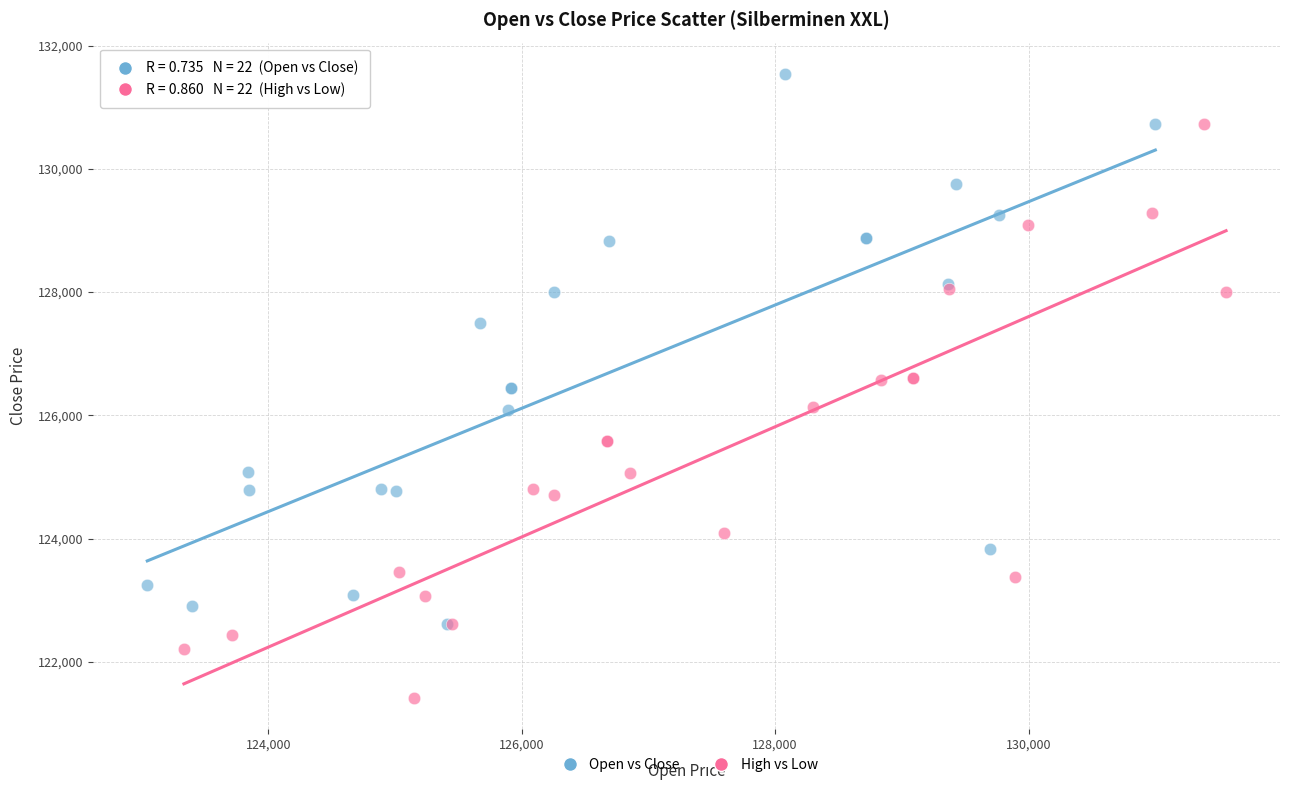

Which series contains the lowest Y value?

High vs Low